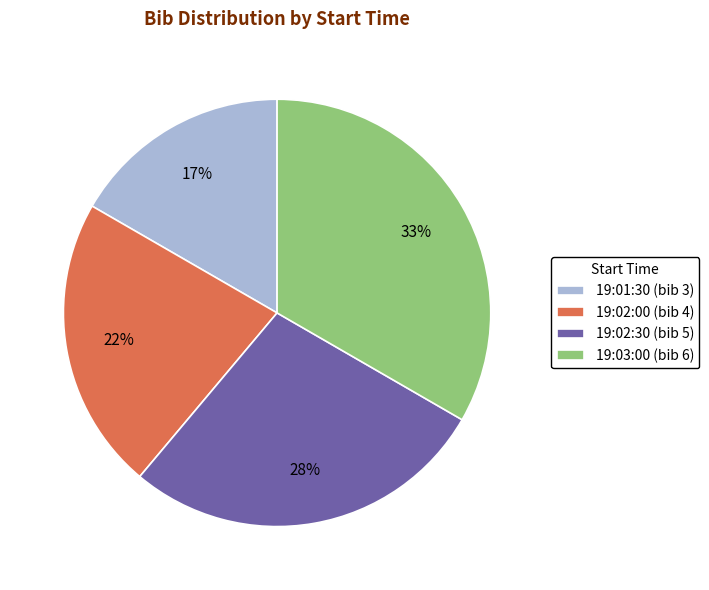

Is there any slice that represents more than half of the pie?

No